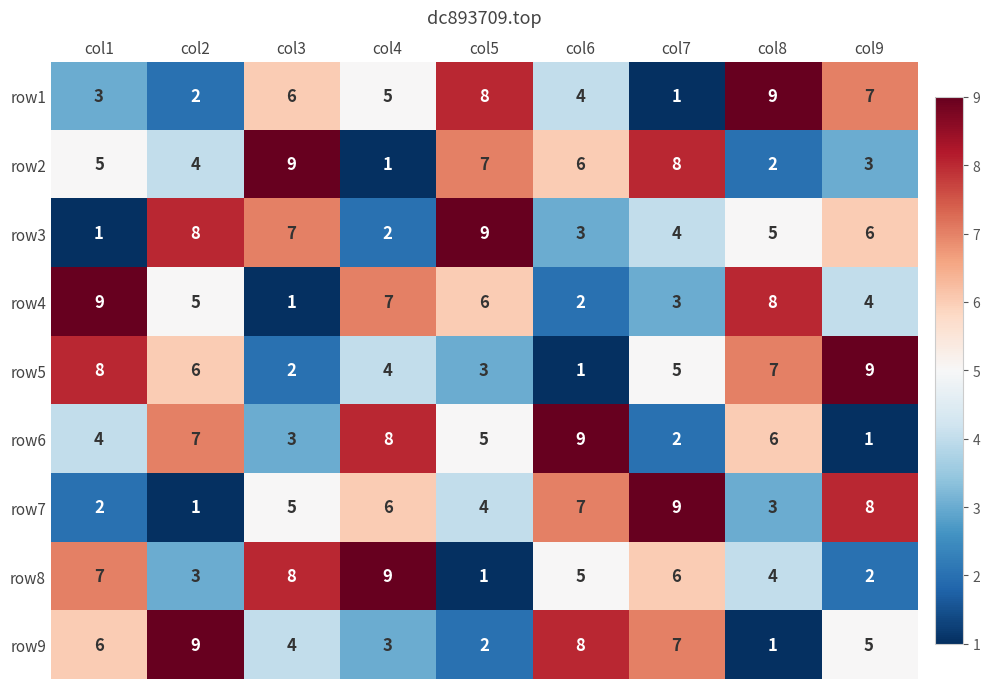

True or false: row1 has a value of 3 at col1.

True